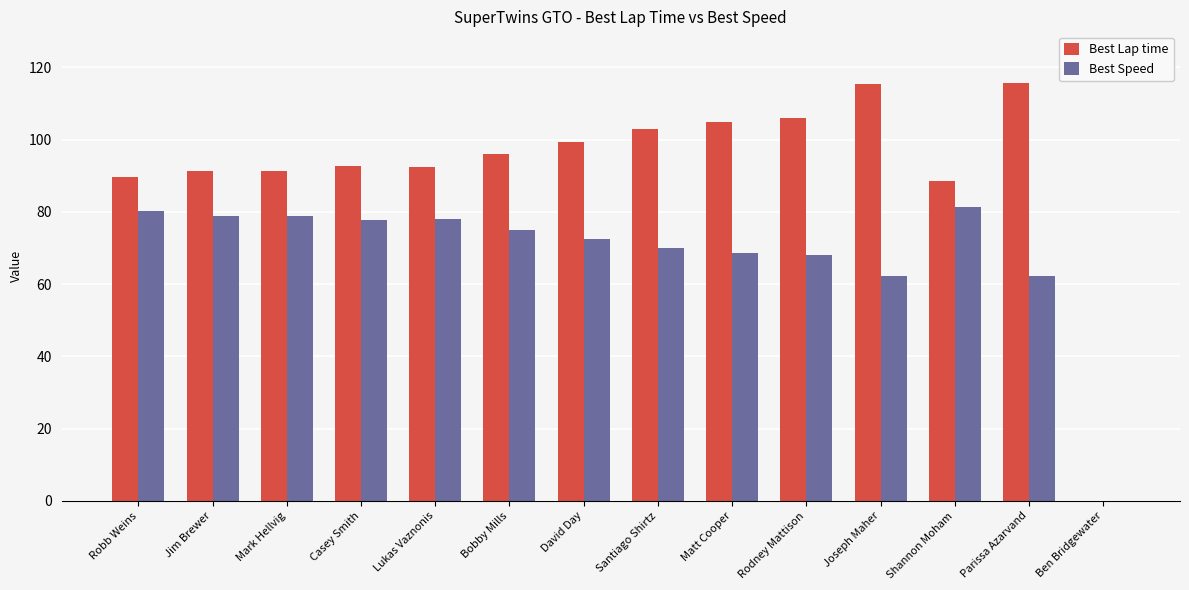

Is it true that Best Lap time equals 91.3 at Jim Brewer?

True